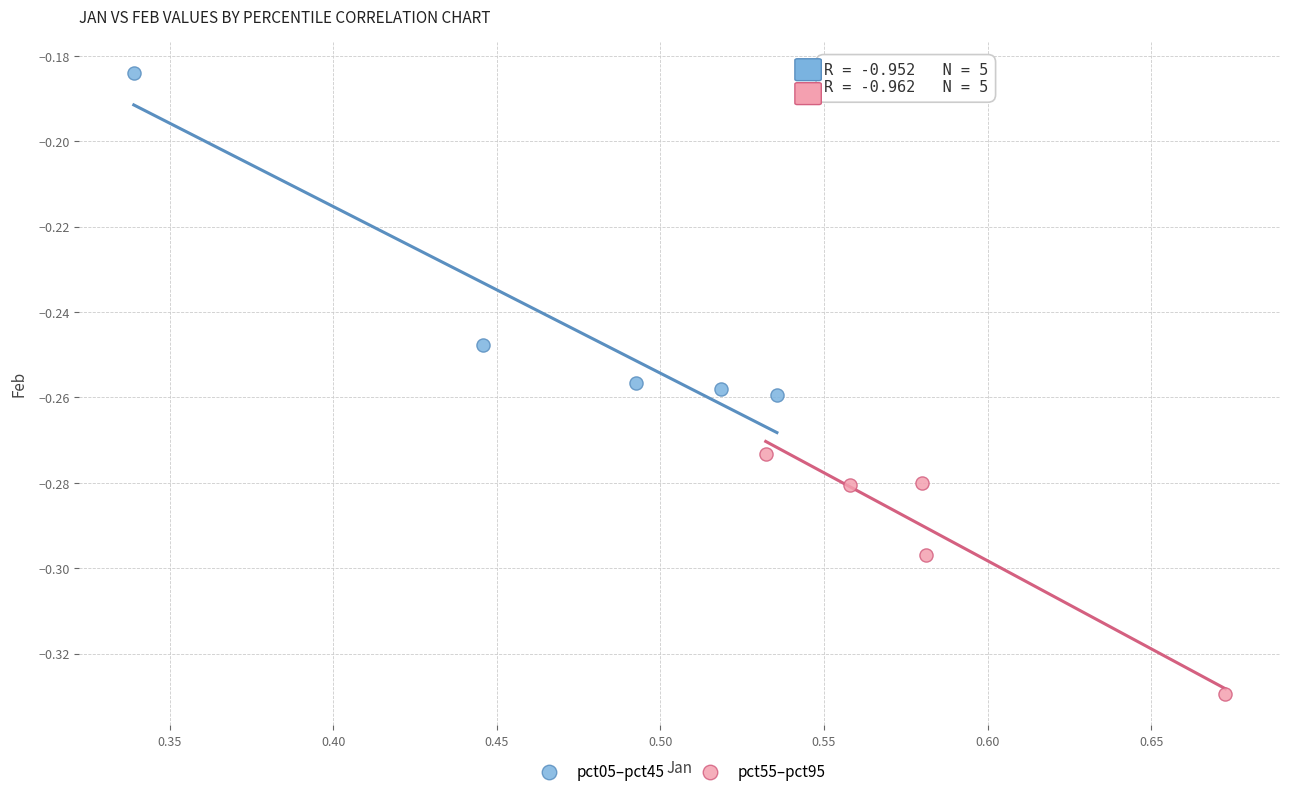

What are all the series names shown in the legend?

pct05–pct45, pct55–pct95